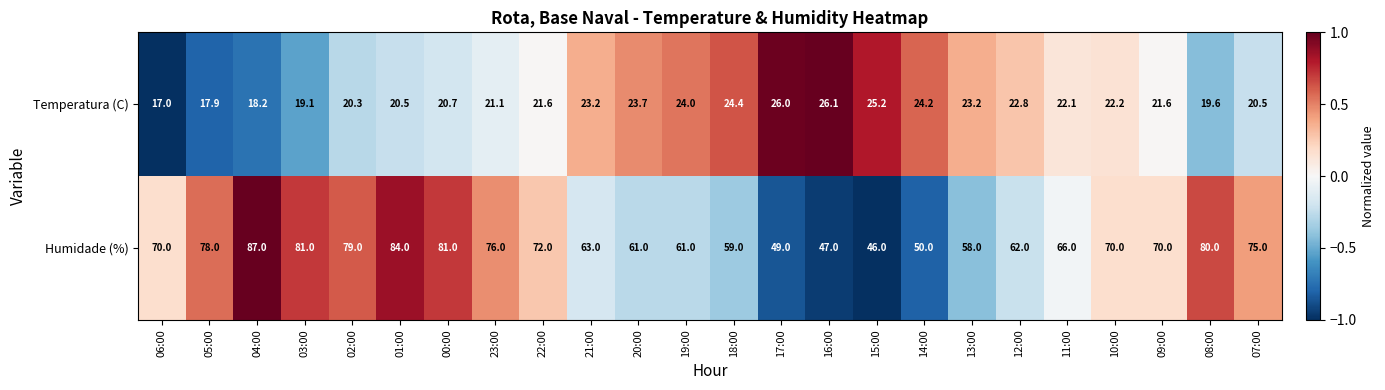

How many data points in Temperatura (C) are above 22?

12